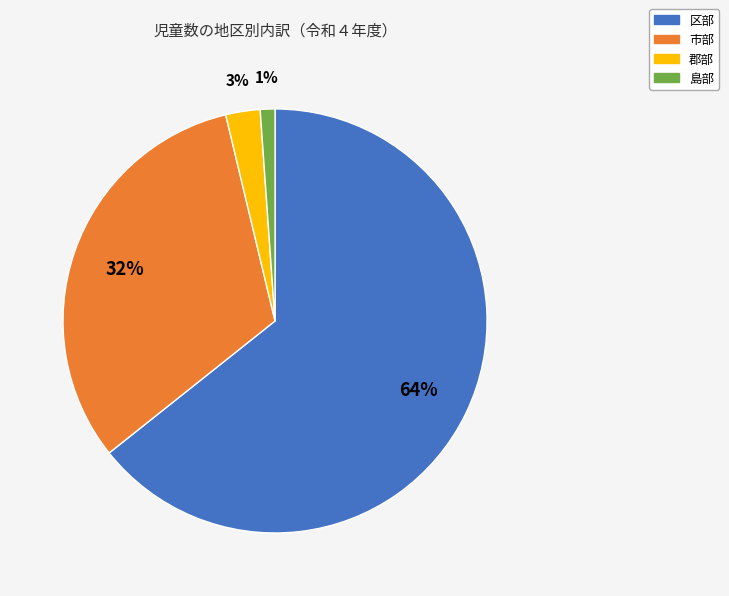

To the nearest percent, what percentage of the pie is 郡部?

3%